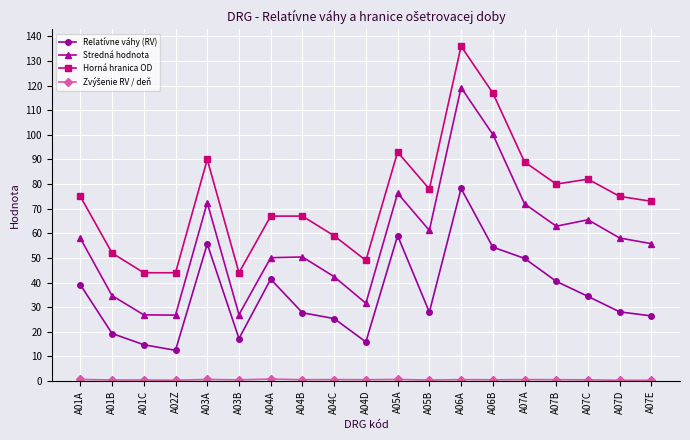

What is the spread (max minus min) of values at A06A?

135.4